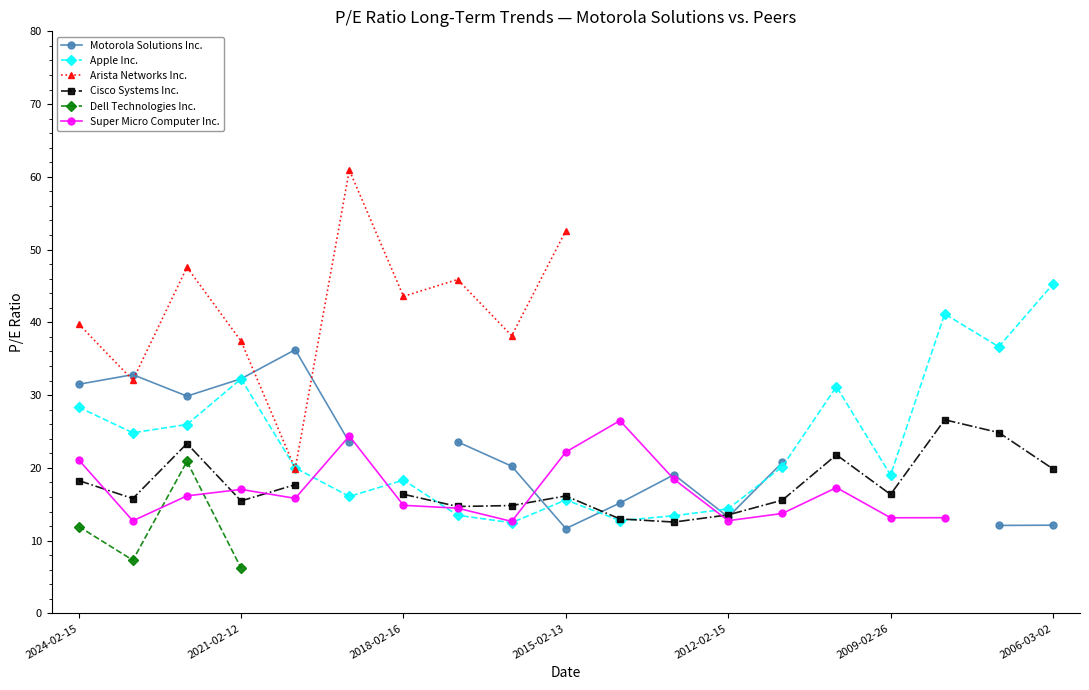

What is the spread (max minus min) of values at 8?

25.7